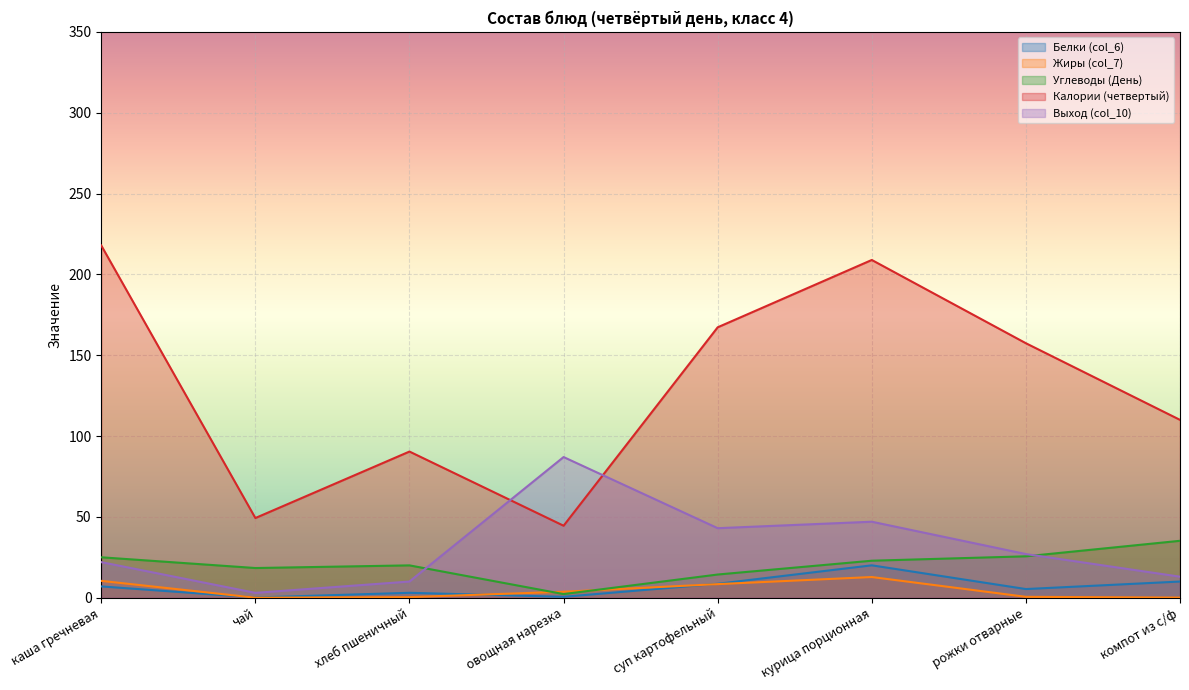

True or false: Жиры (col_7) and Углеводы (День) cross at least once.

True